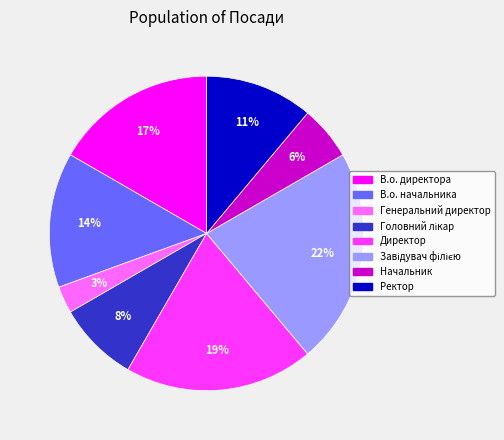

True or false: Генеральний директор accounts for 10% of the total.

False